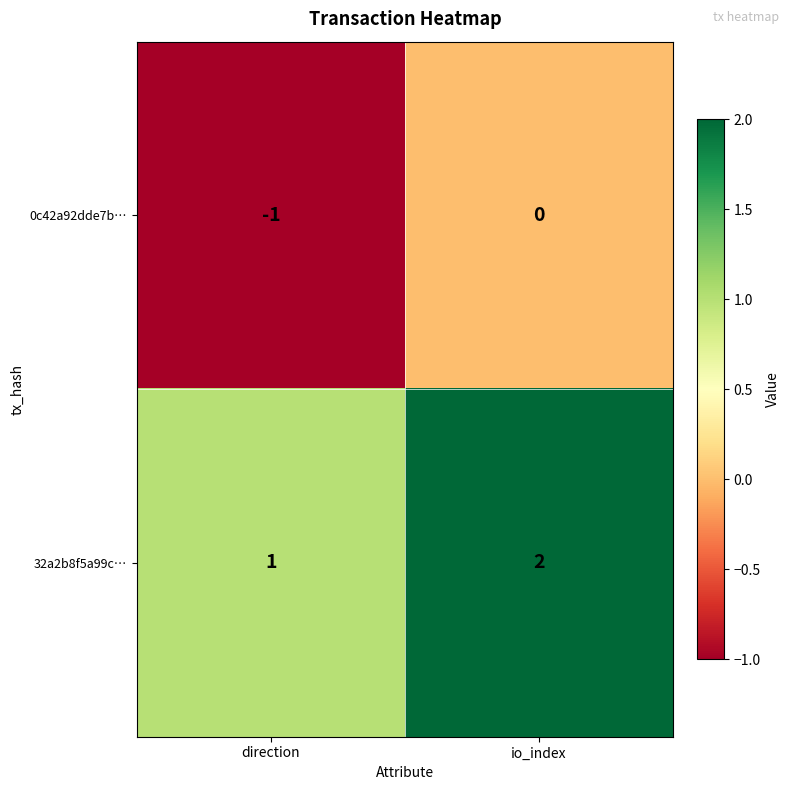

At which label is 0c42a92dde7b… closest to 0?

io_index